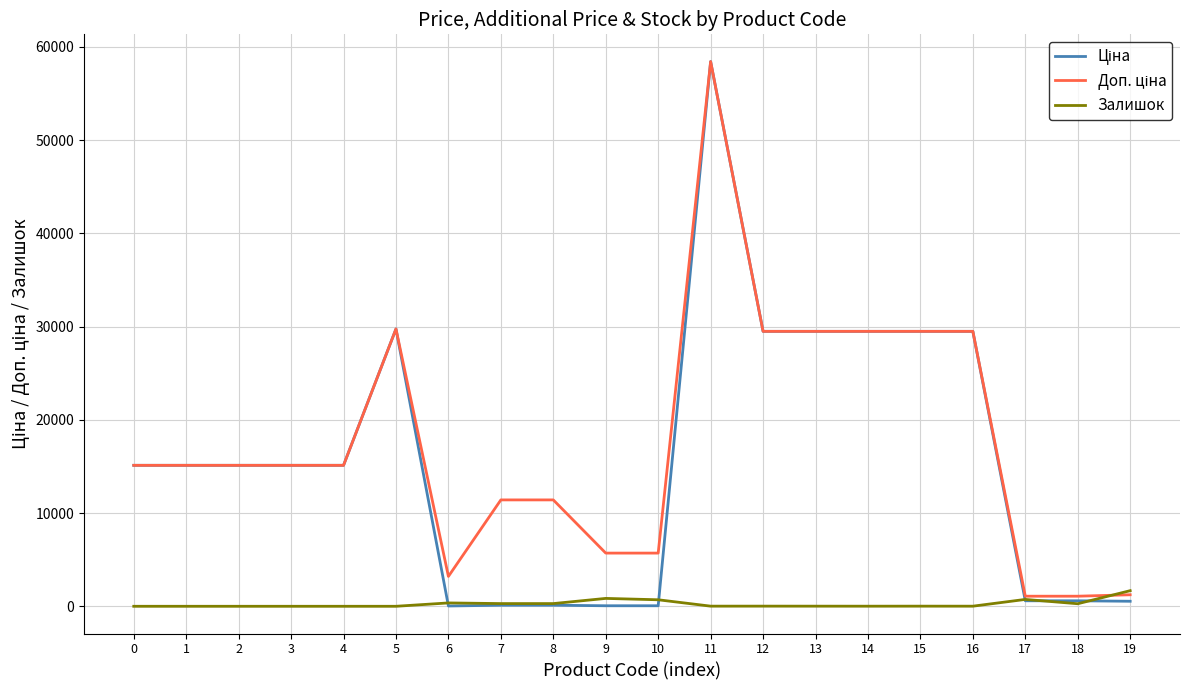

What is the total value across all series at 1?

30240.0